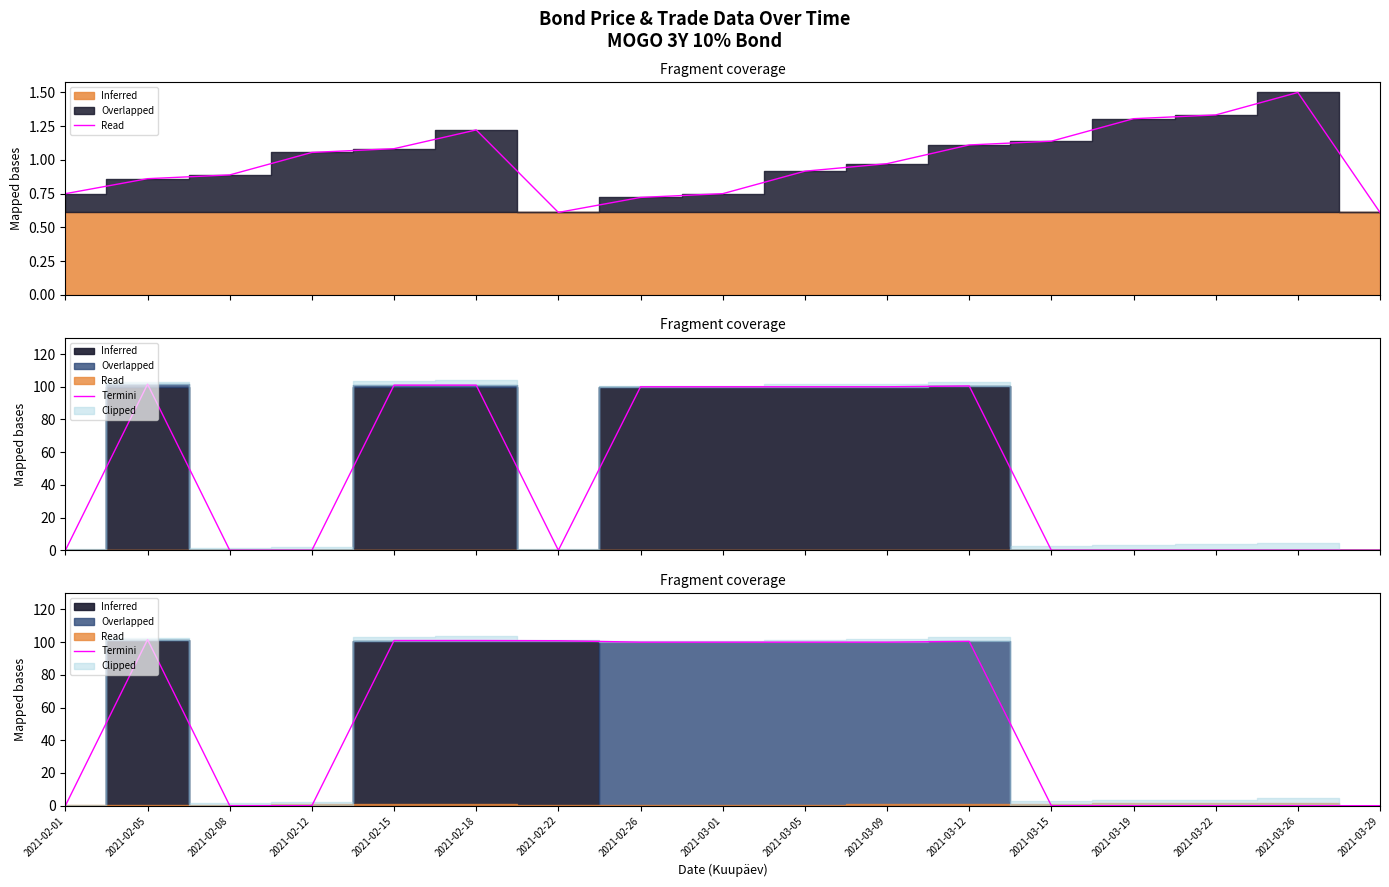

Rank the categories by value from lowest to highest.

2021-02-01, 2021-02-08, 2021-02-12, 2021-03-15, 2021-03-19, 2021-03-22, 2021-03-26, 2021-03-29, 2021-02-26, 2021-03-01, 2021-03-05, 2021-03-09, 2021-03-12, 2021-02-22, 2021-02-15, 2021-02-18, 2021-02-05